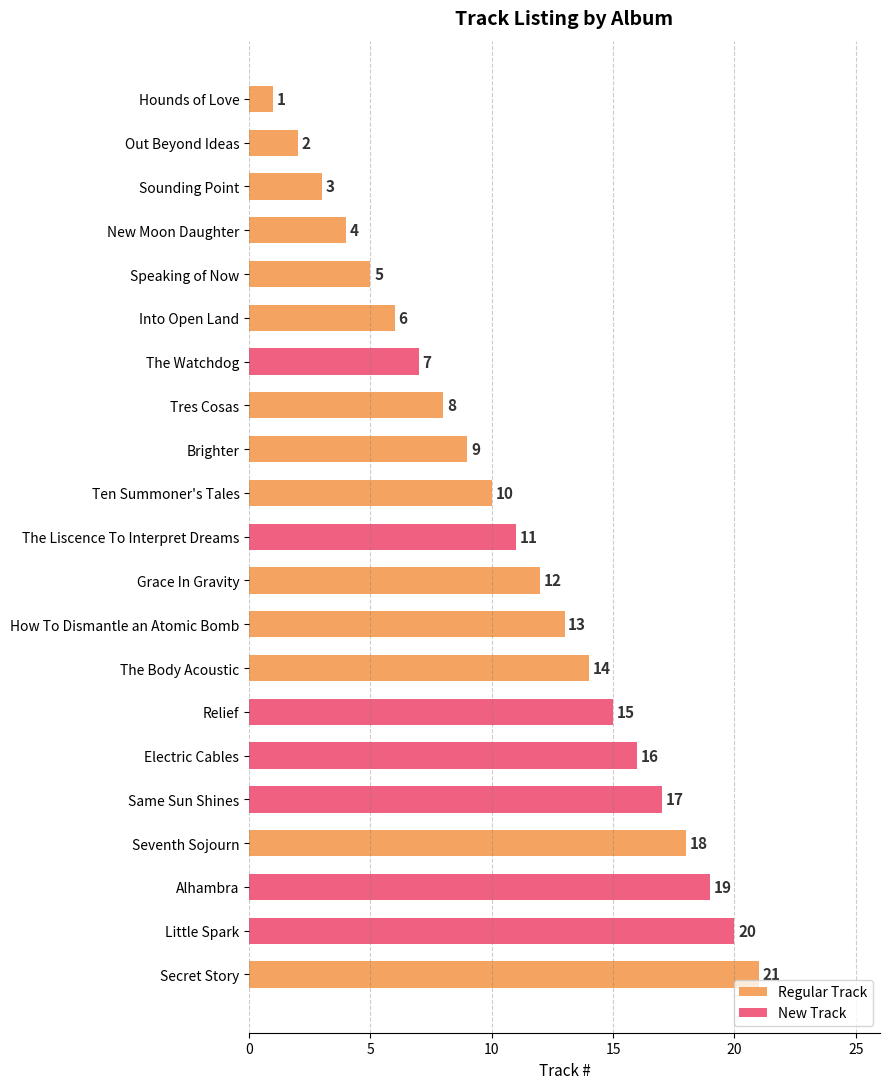

What position from the right is Out Beyond Ideas?

20